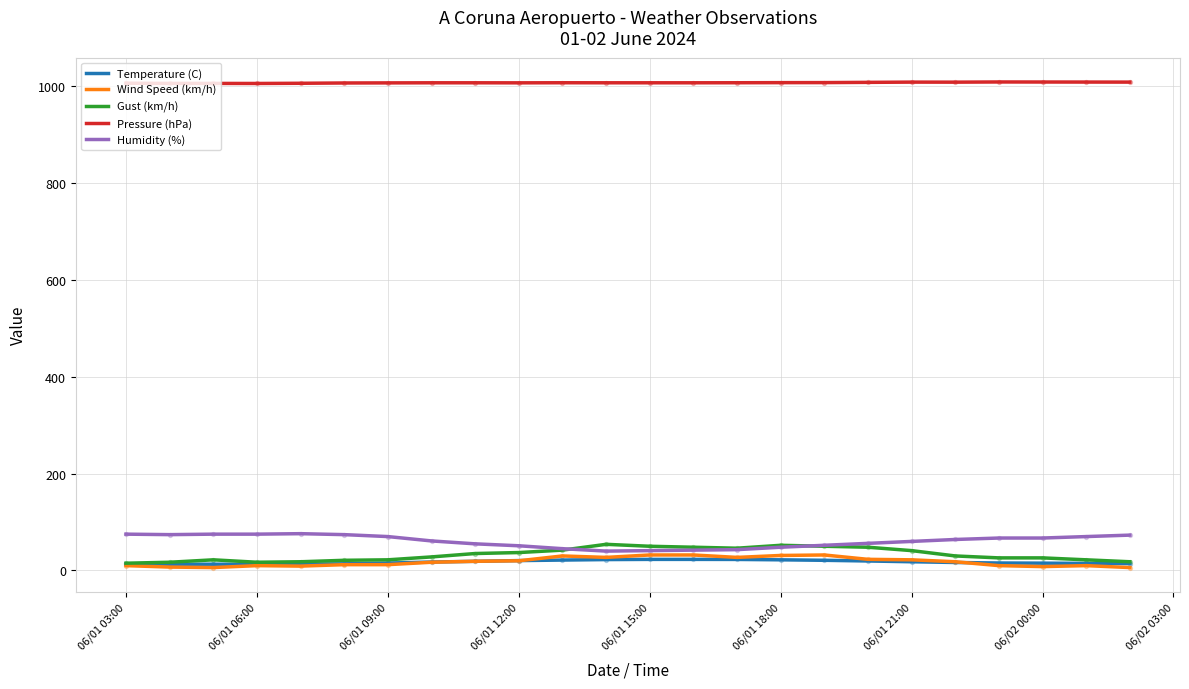

What is the maximum value for Gust (km/h)?

54.0